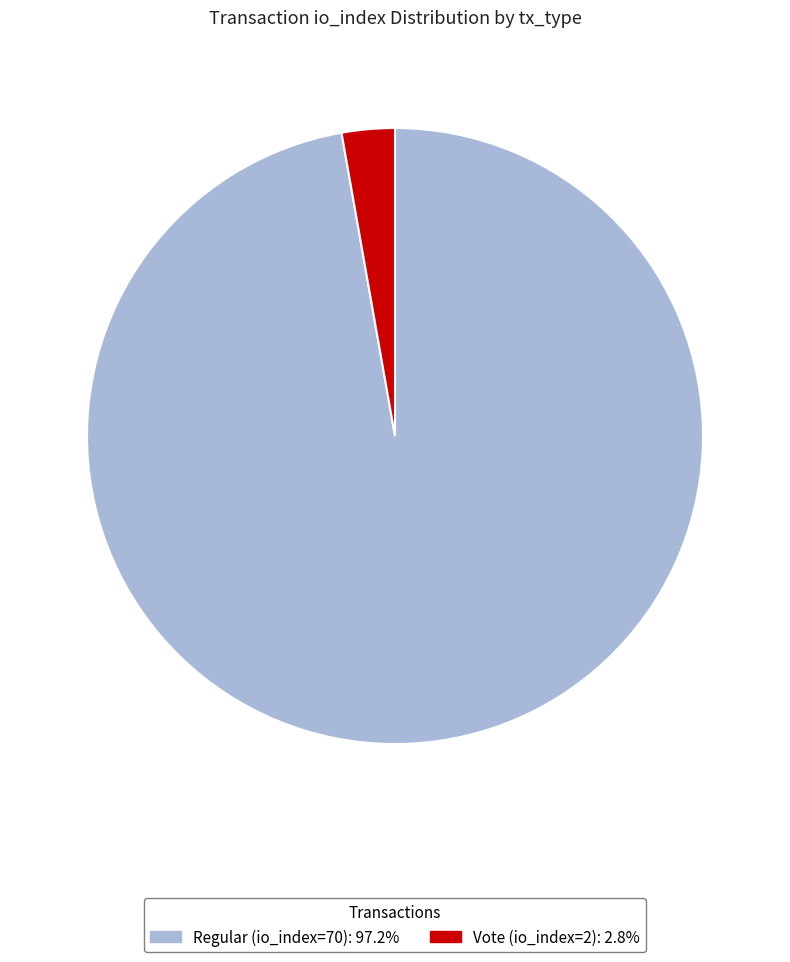

Is the sum of Vote (io_index=2) and Regular (io_index=70) greater than half?

Yes